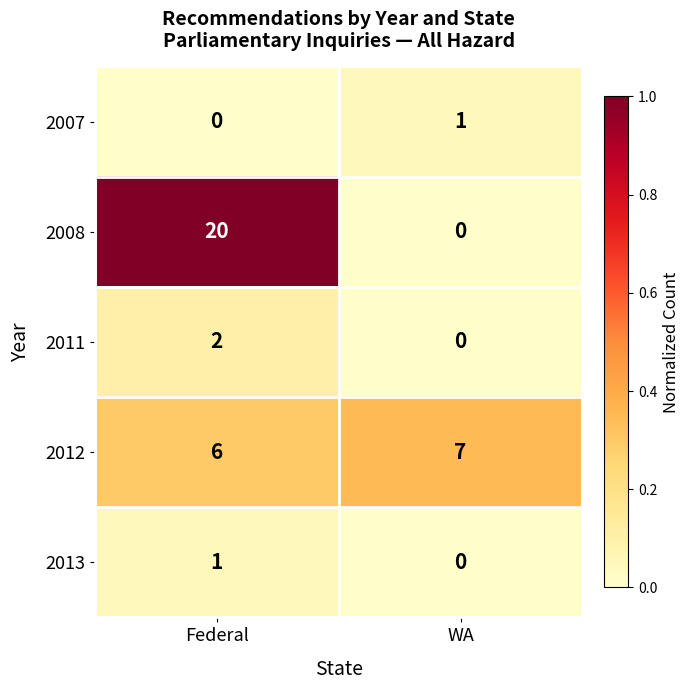

Is it true that 2012 equals 2 at Federal?

False